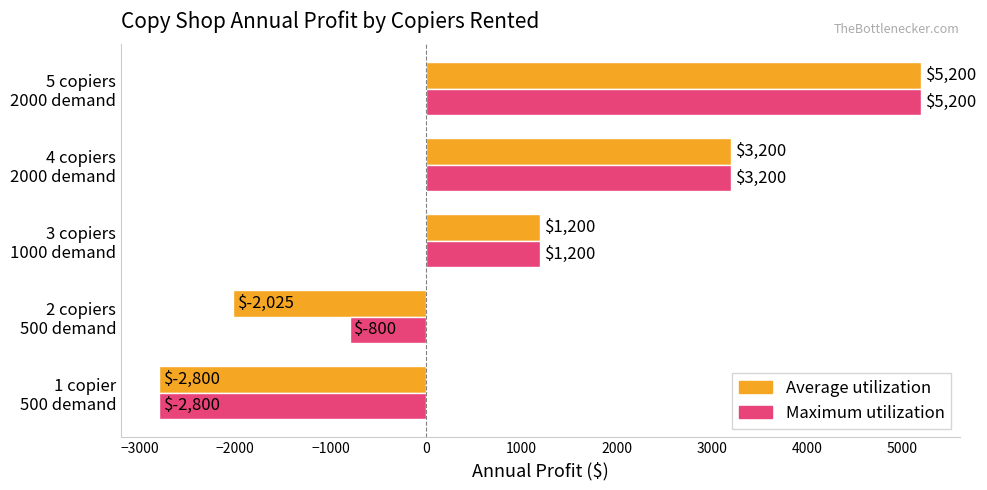

List the series in order of their overall mean, highest first.

Maximum utilization, Average utilization